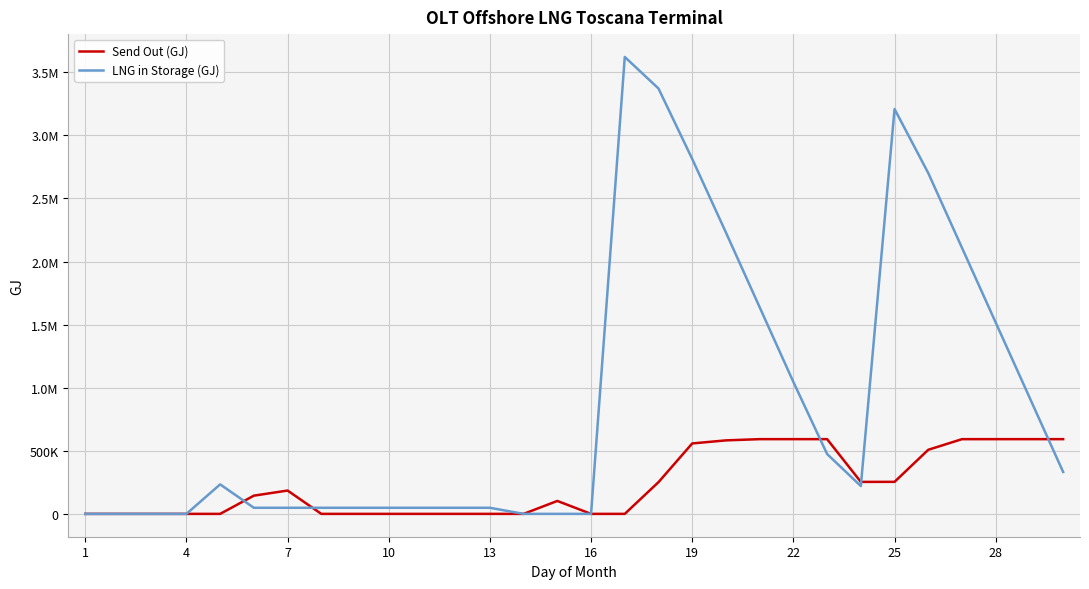

Does the chart display data point markers on the line(s)?

No